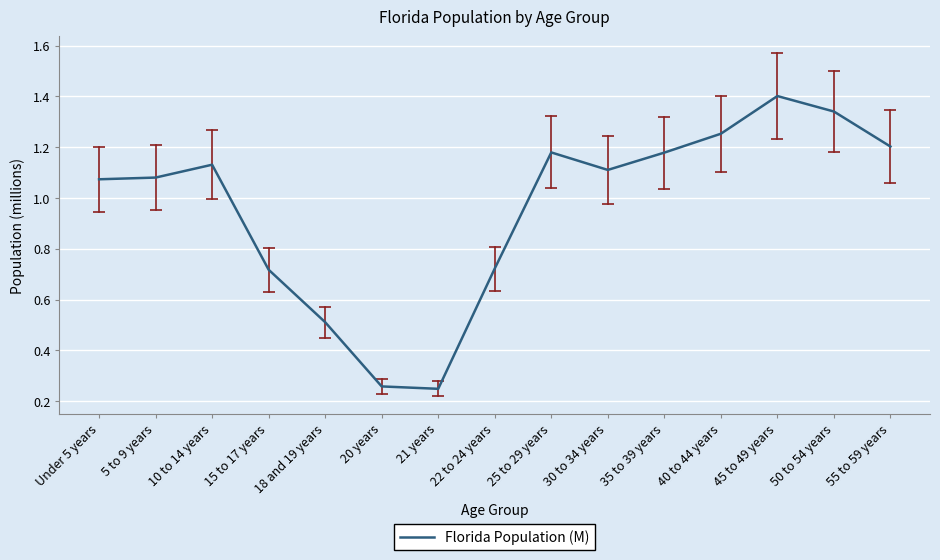

What is the average value?

1.0